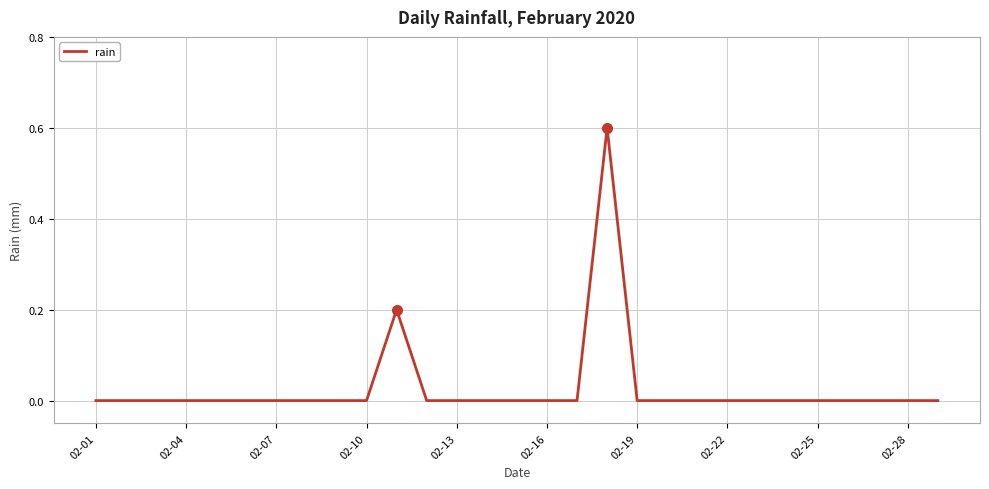

What is the greatest value displayed?

0.6